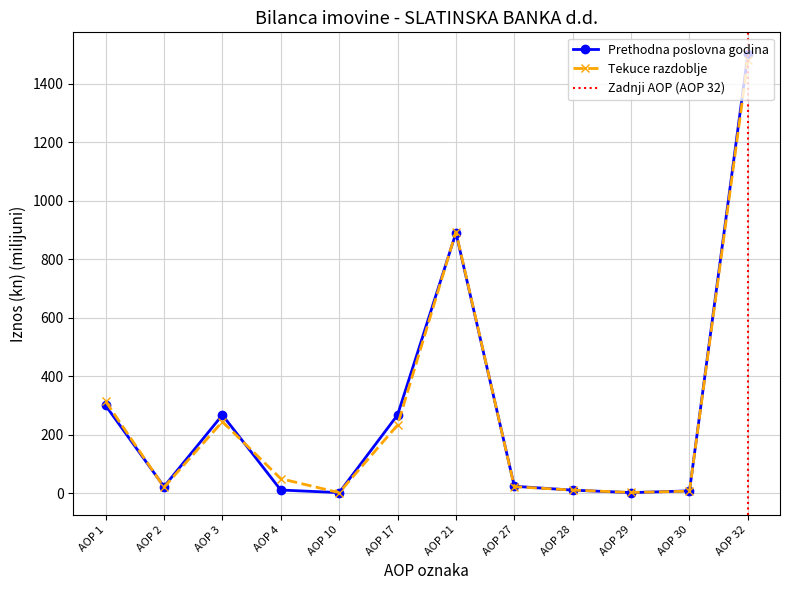

Which series has the largest total across all categories?

Prethodna poslovna godina